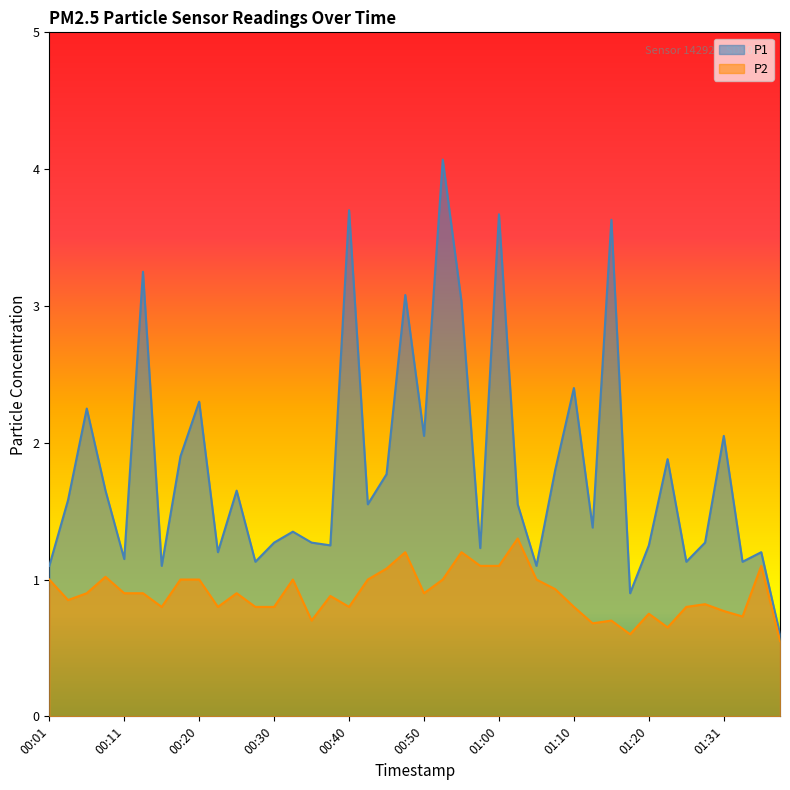

Does the chart display data point markers on the line(s)?

No